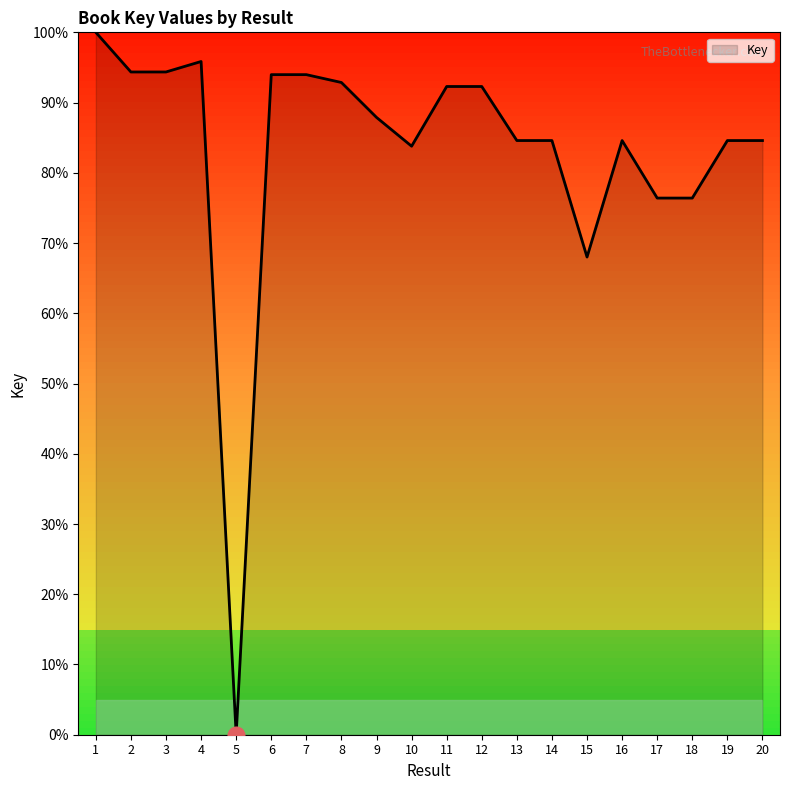

Which category has the lowest value across all series?

5